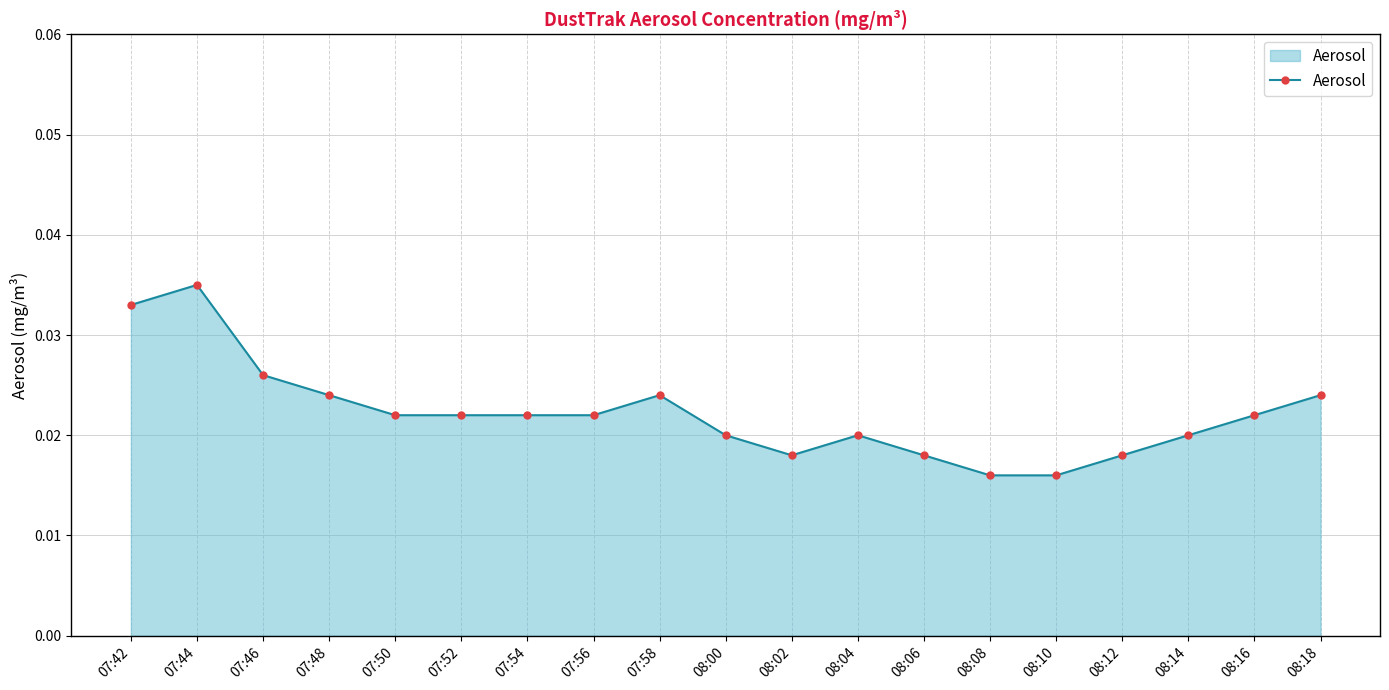

Between 08:00 and 07:52, which is larger?

07:52